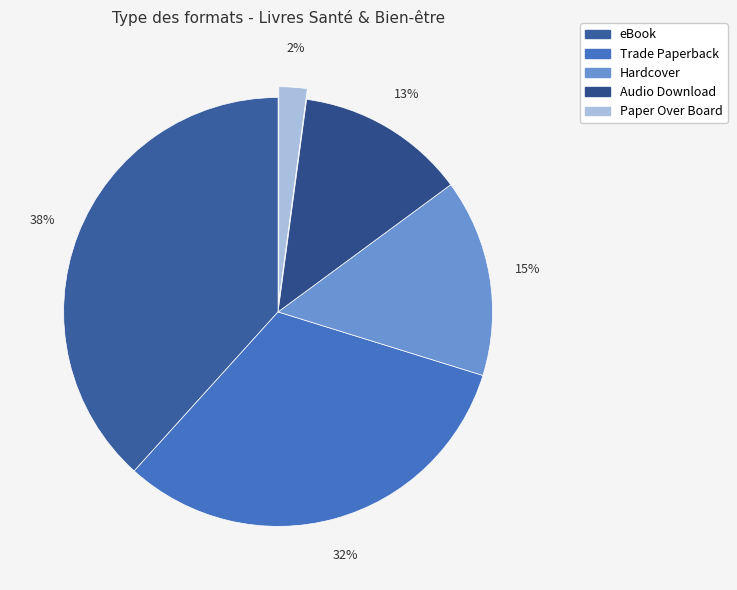

Is there a majority slice in this chart?

No